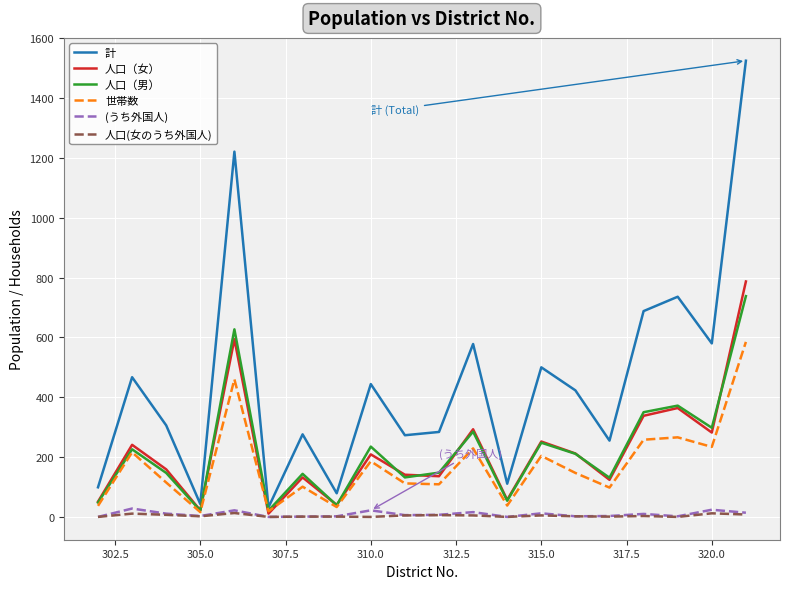

Does the chart have visible grid lines?

Yes